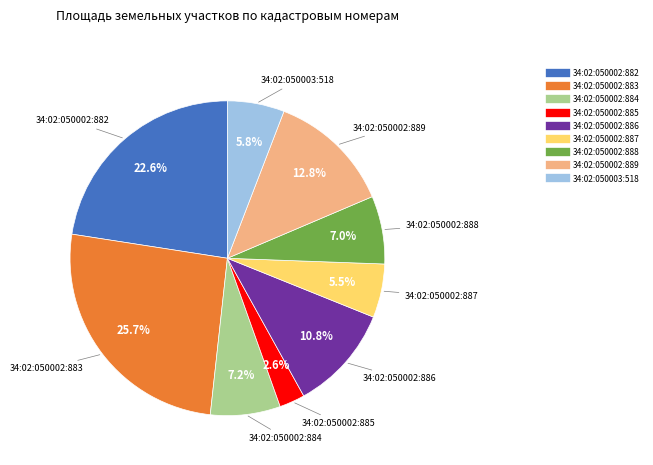

Is there any slice that represents more than half of the pie?

No